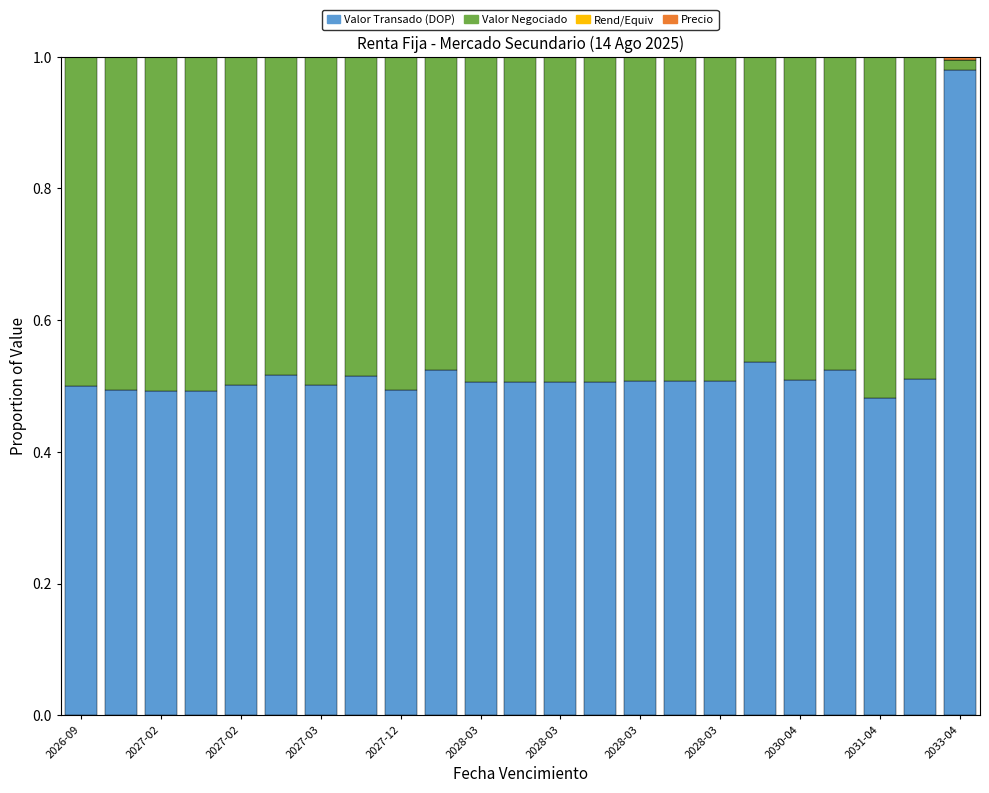

Which series has the largest range (max minus min)?

Valor Negociado